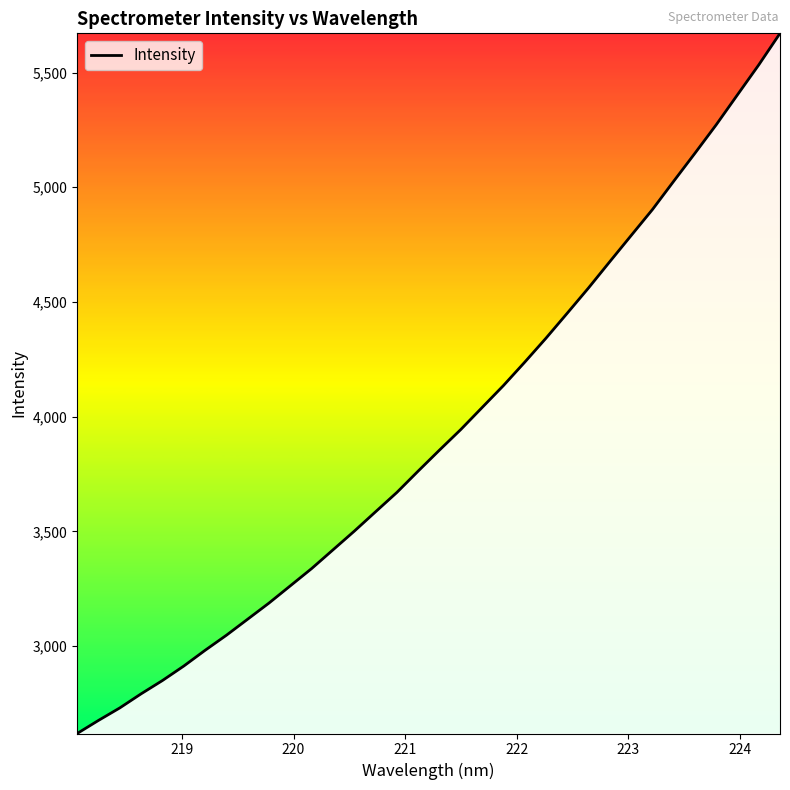

What is the difference between the maximum and second lowest values?

2995.5